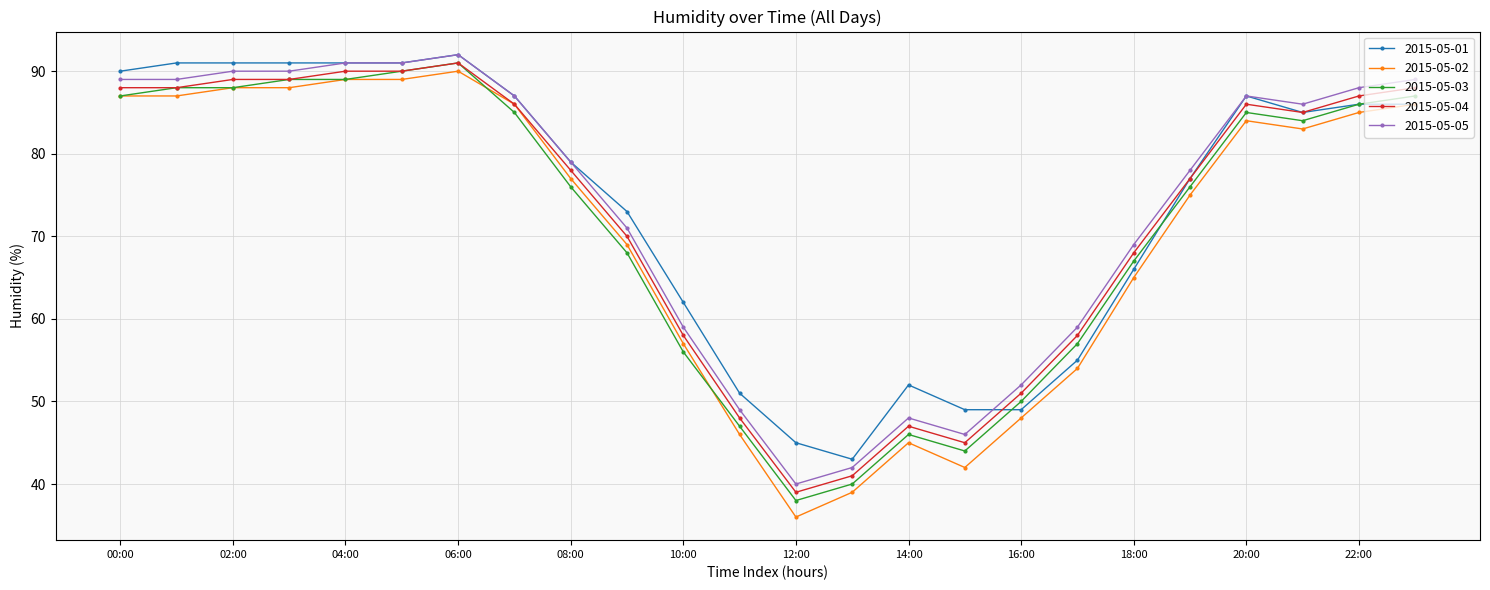

What is the value of the 2015-05-03 point at the 4th from the left?

89